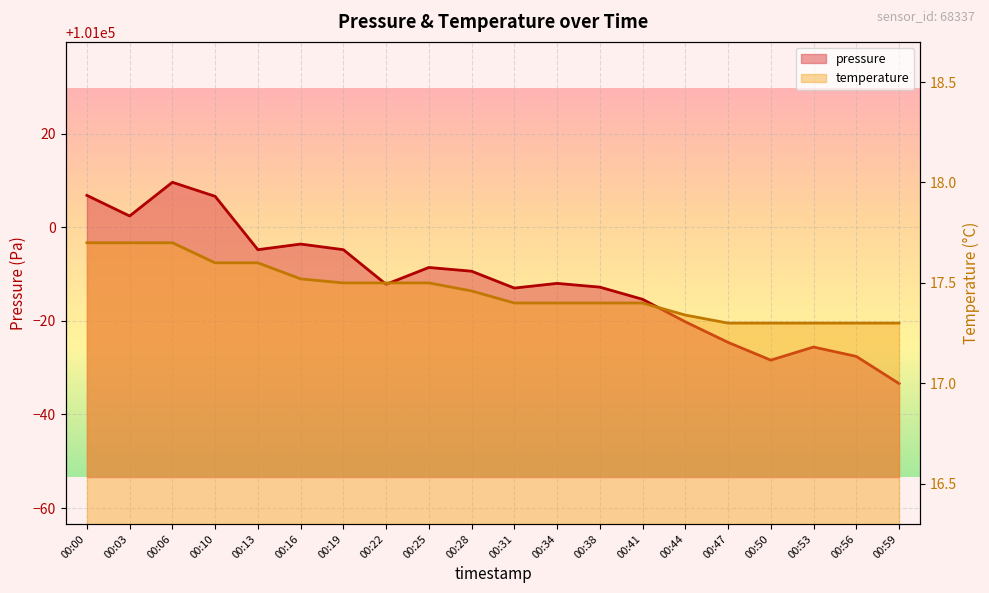

The value of temperature at 00:13 is 17.6. True or false?

True